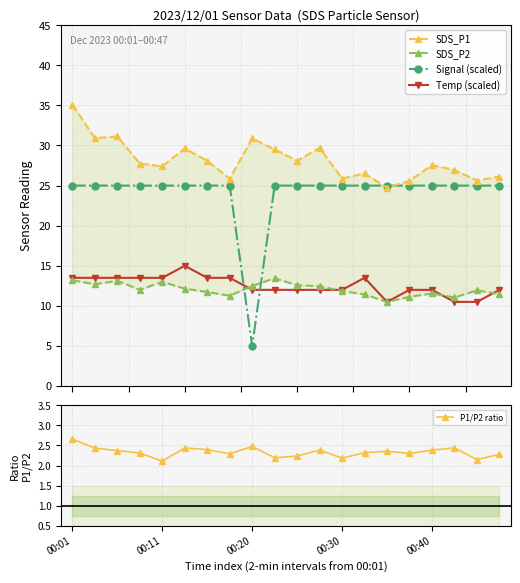

How many interior local valleys does the Signal (scaled) series have?

1